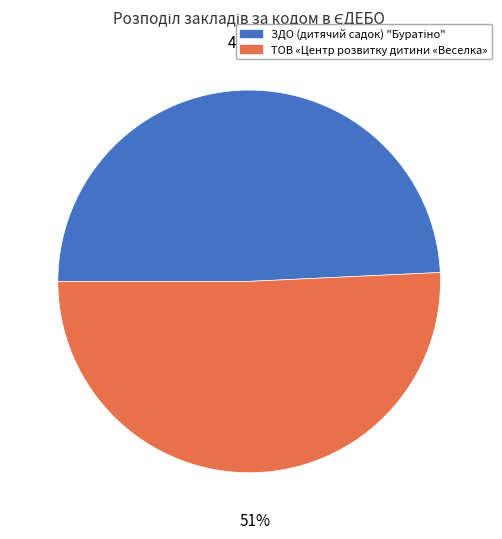

Is it true that ТОВ «Центр розвитку дитини «Веселка» is 51% of the pie?

True